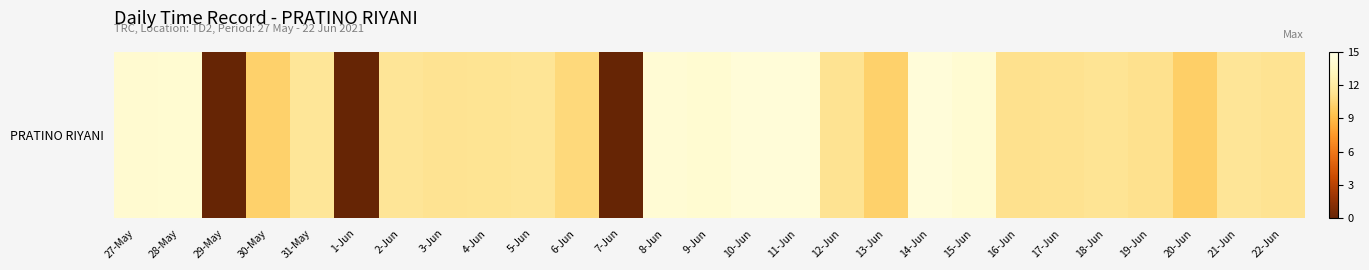

What is the ratio of the value at 21-Jun to the value at 17-Jun?

1.0